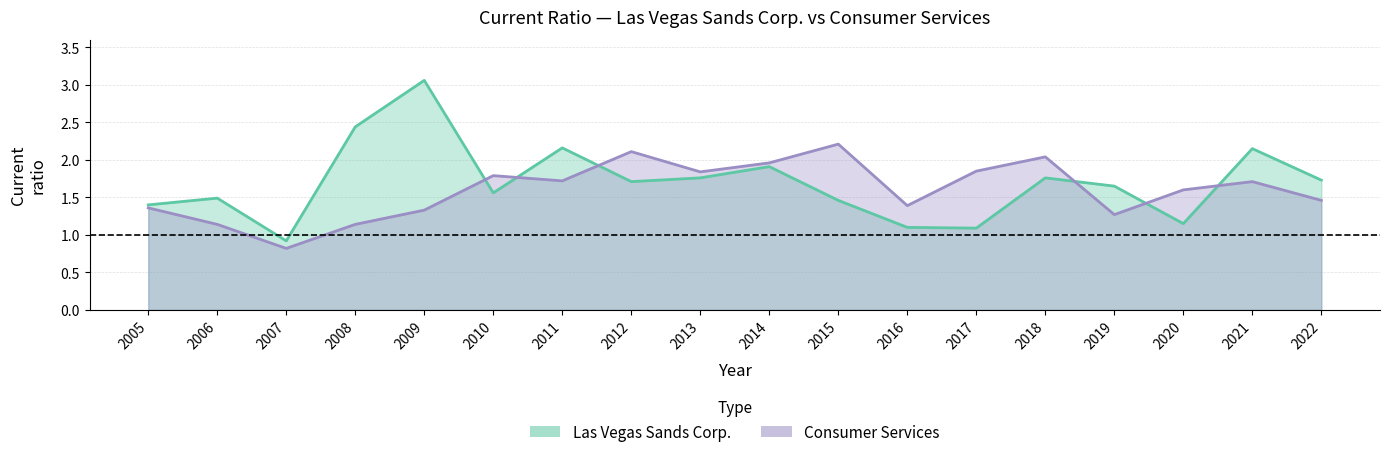

Reading left to right, what are all the values shown in this chart?

Las Vegas Sands Corp.: 2005=1.4	2006=1.5	2007=0.9	2008=2.4	2009=3.1	2010=1.6	2011=2.2	2012=1.7	2013=1.8	2014=1.9	2015=1.5	2016=1.1	2017=1.1	2018=1.8	2019=1.6	2020=1.1	2021=2.1	2022=1.7
Consumer Services: 2005=1.4	2006=1.1	2007=0.8	2008=1.1	2009=1.3	2010=1.8	2011=1.7	2012=2.1	2013=1.8	2014=2.0	2015=2.2	2016=1.4	2017=1.9	2018=2.0	2019=1.3	2020=1.6	2021=1.7	2022=1.5